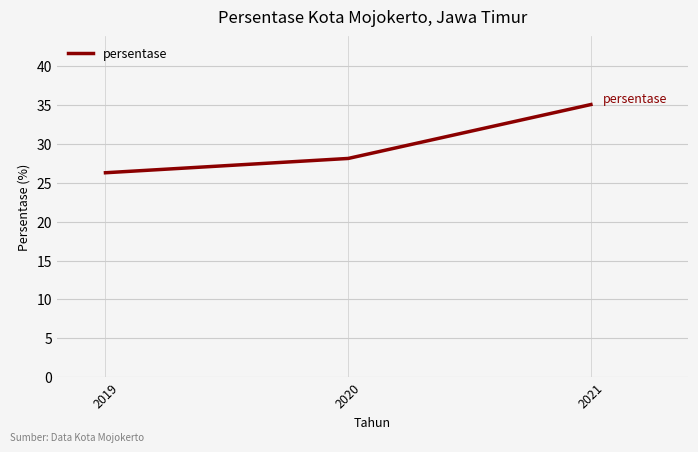

What is the smallest value displayed?

26.3